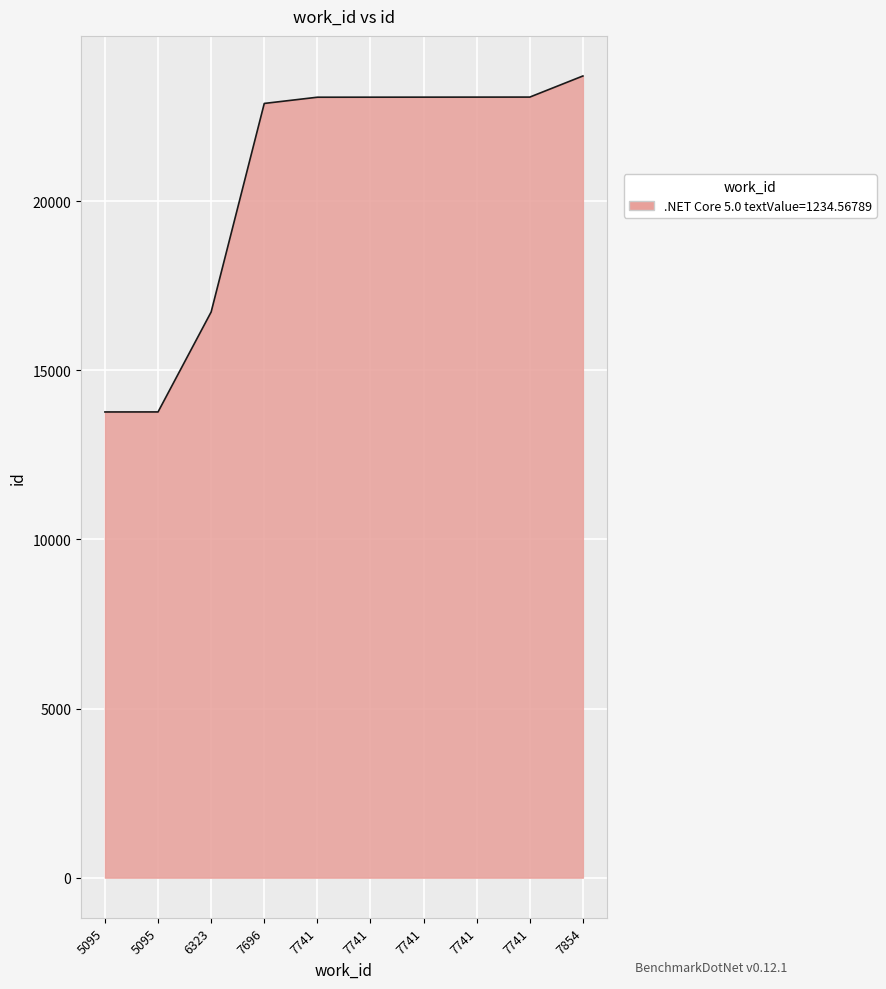

Does the chart display data point markers on the line(s)?

No